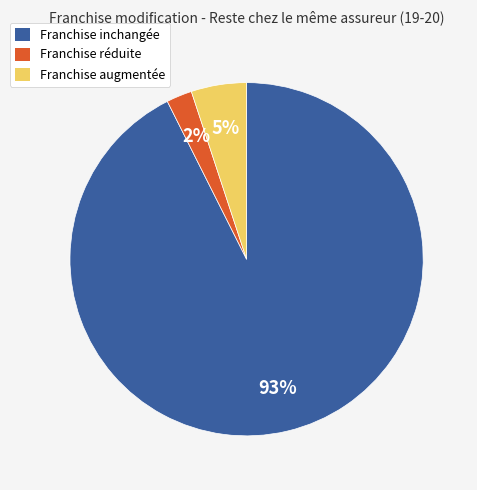

True or false: Franchise inchangée accounts for 99% of the total.

False